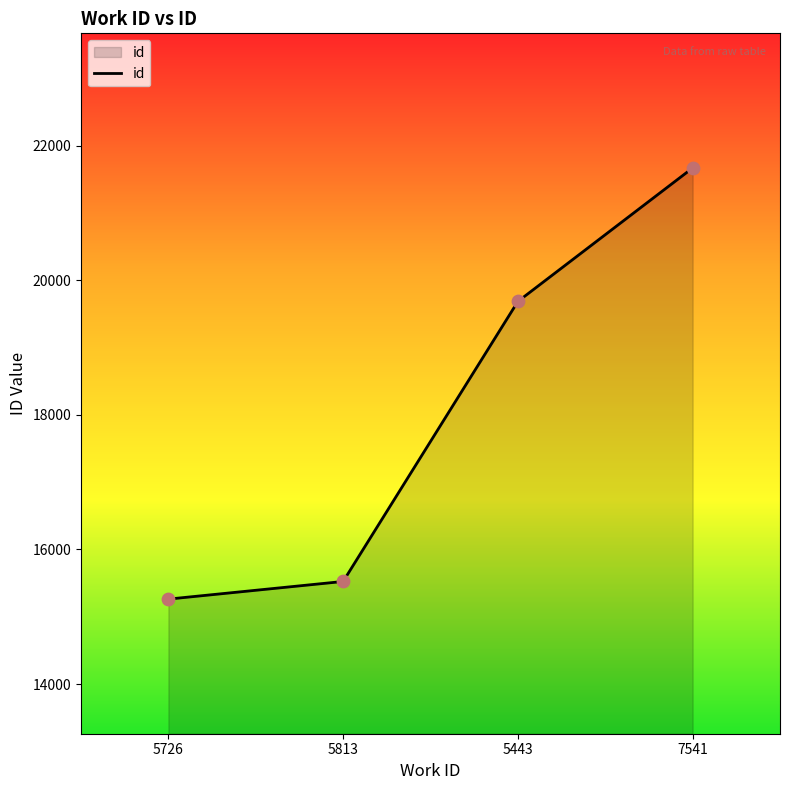

Which has a higher value, 5443 or 5813?

5443